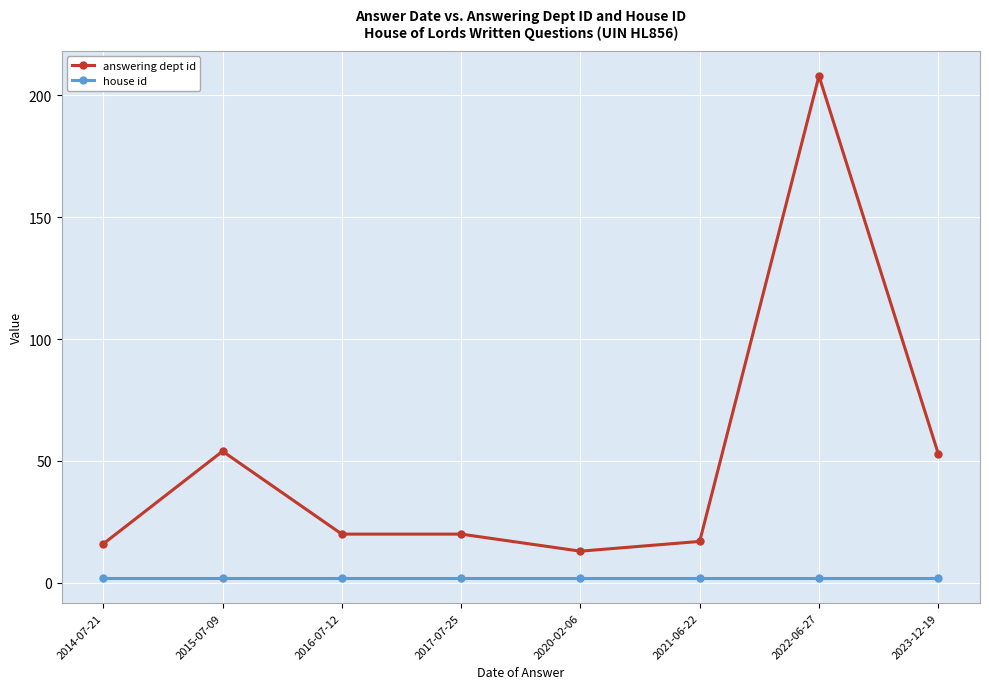

What is the greatest value displayed?

208